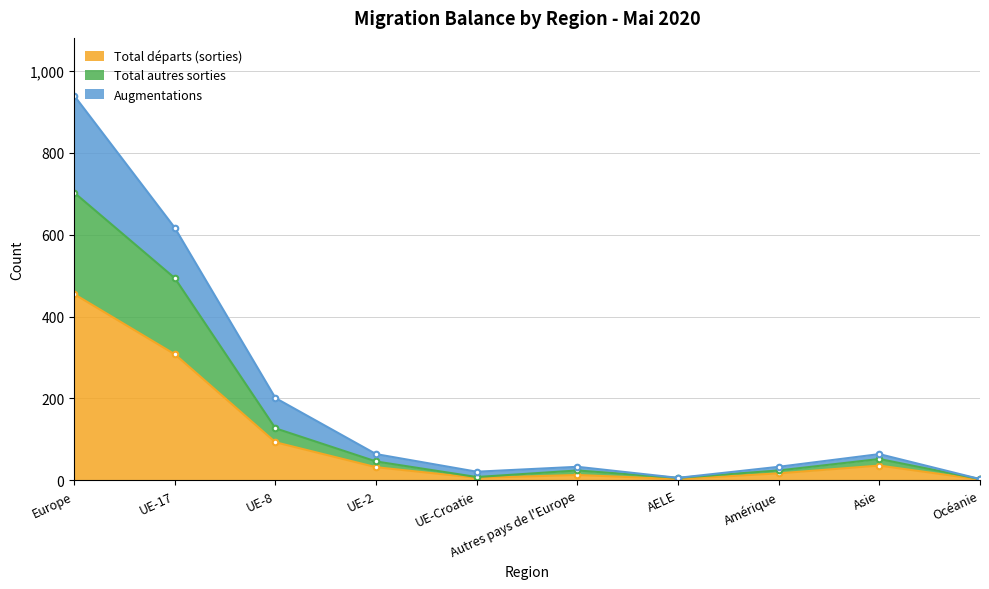

Is it true that Total autres sorties equals 127 at UE-8?

True